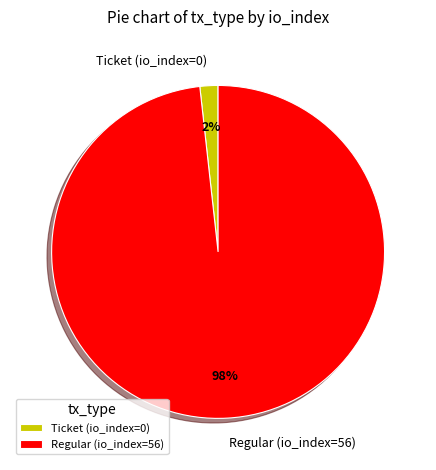

To the nearest percent, what portion does Regular (io_index=56) represent?

98%